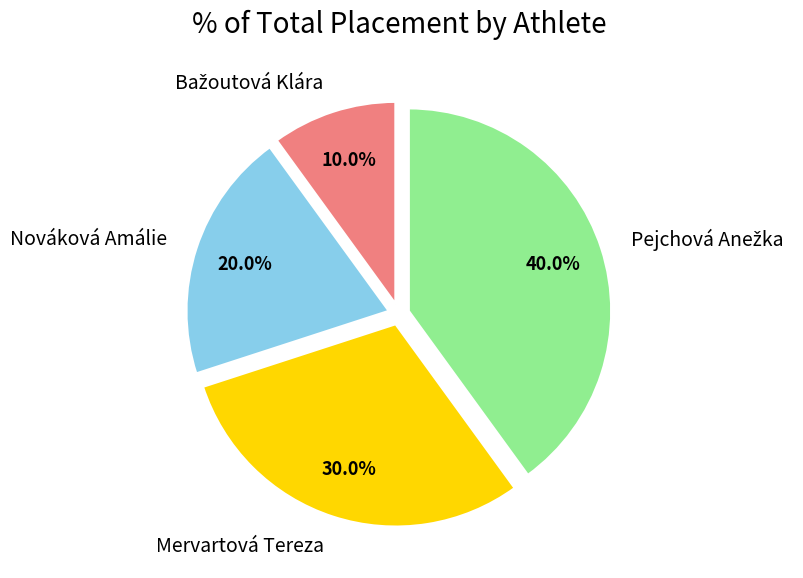

Does any single category account for the majority?

No